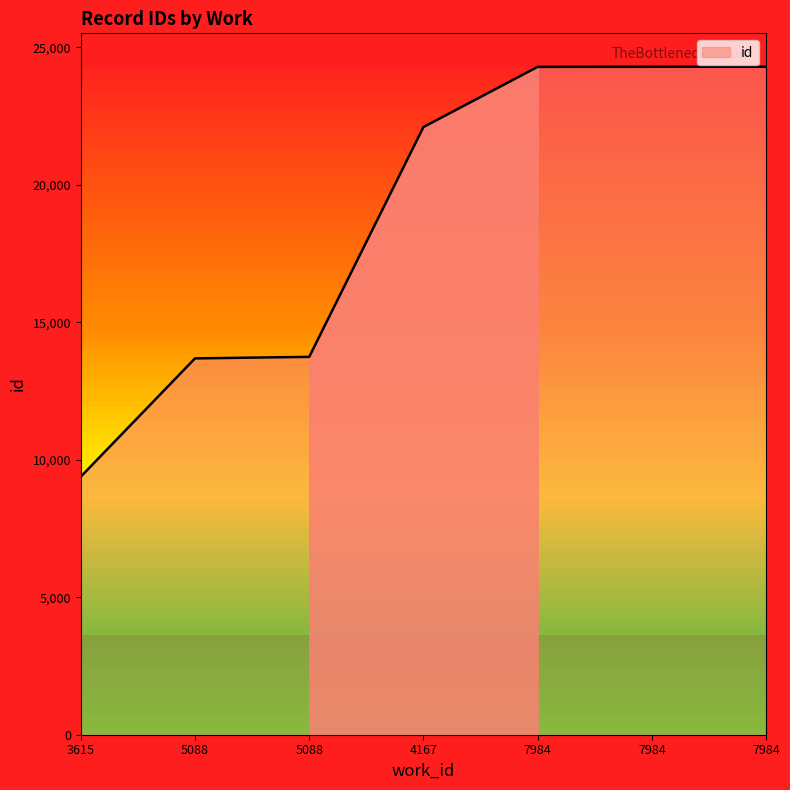

How many values are below 22106?

3